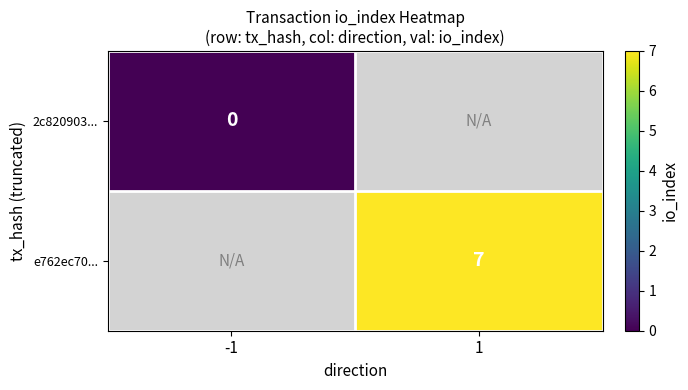

How many series are shown in this chart?

2